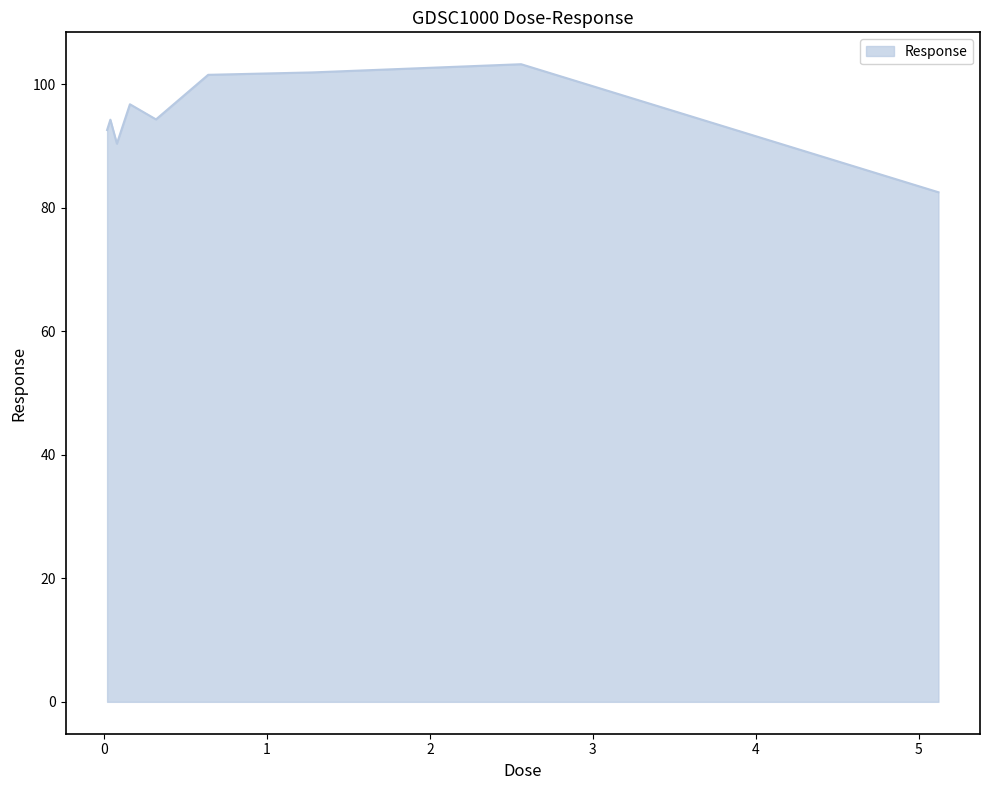

What is the greatest value displayed?

103.2